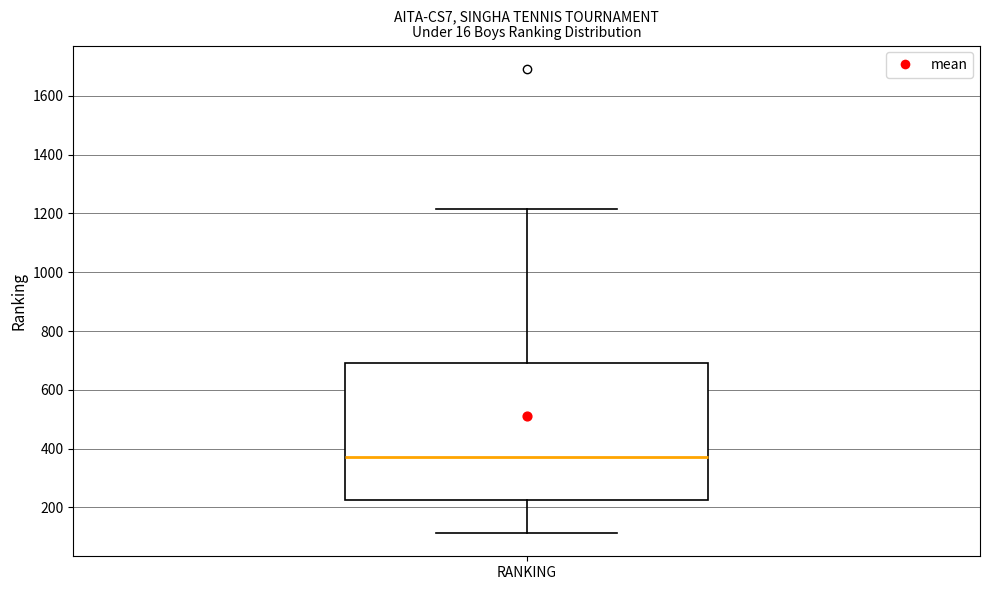

Read this box plot against the y-axis: the position of the median line, the range covered by the box, and the ends of both whiskers. The values are not printed on the chart, so give them approximately, as read against the axis.

median 380, box 220 to 700, whiskers 120 to 1220